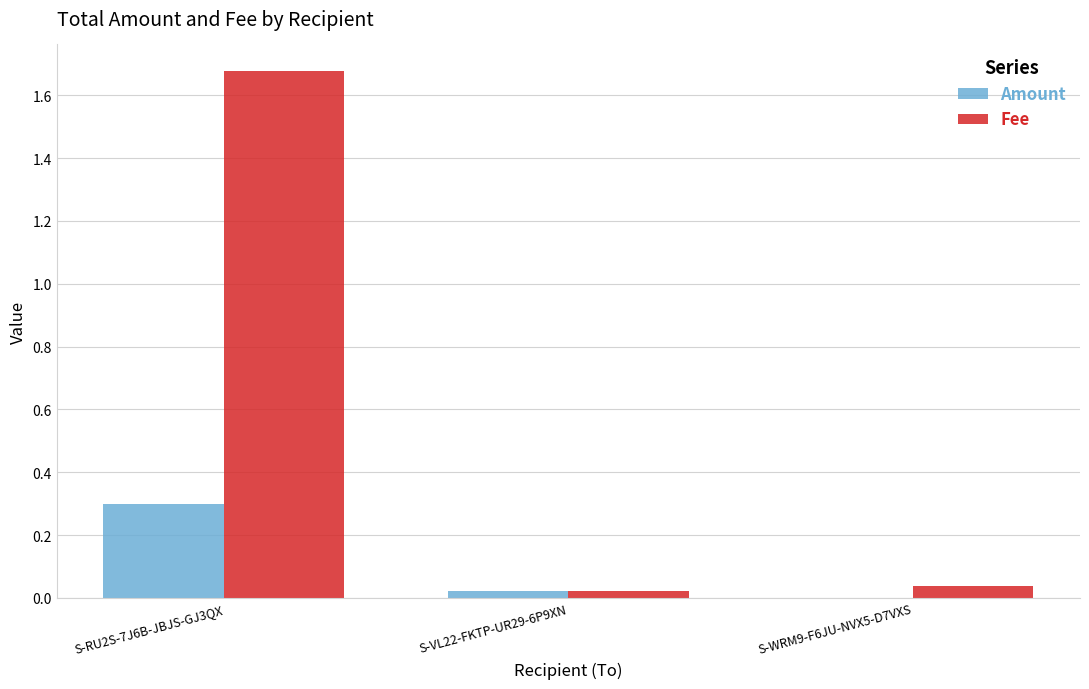

True or false: Amount has a value of 0.1 at S-WRM9-F6JU-NVX5-D7VXS.

False